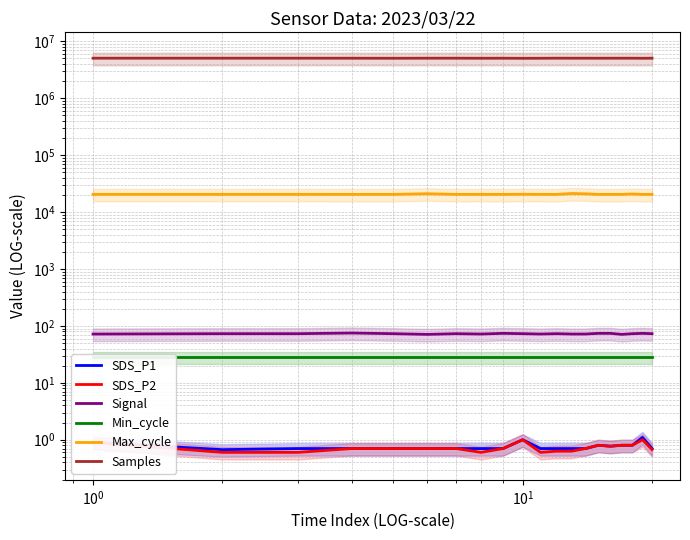

Count the number of data series in this chart.

6